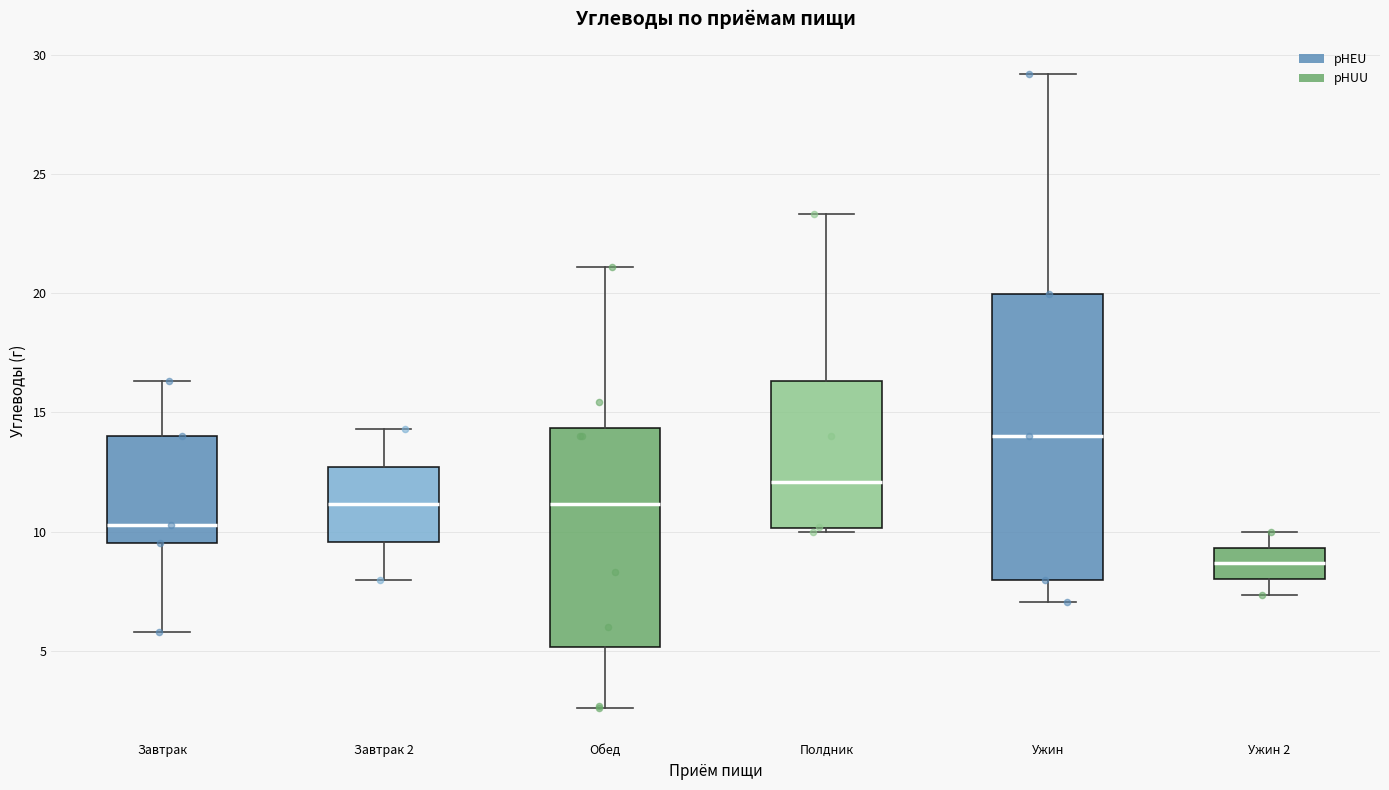

Which box is the tallest, from its lower edge to its upper edge?

Ужин